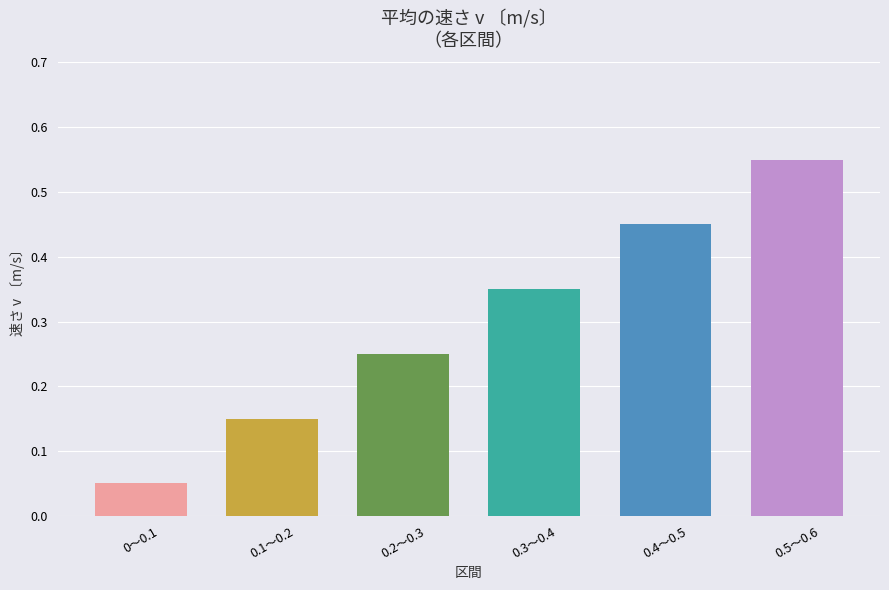

At which category does the chart reach its peak across all series?

0.5～0.6